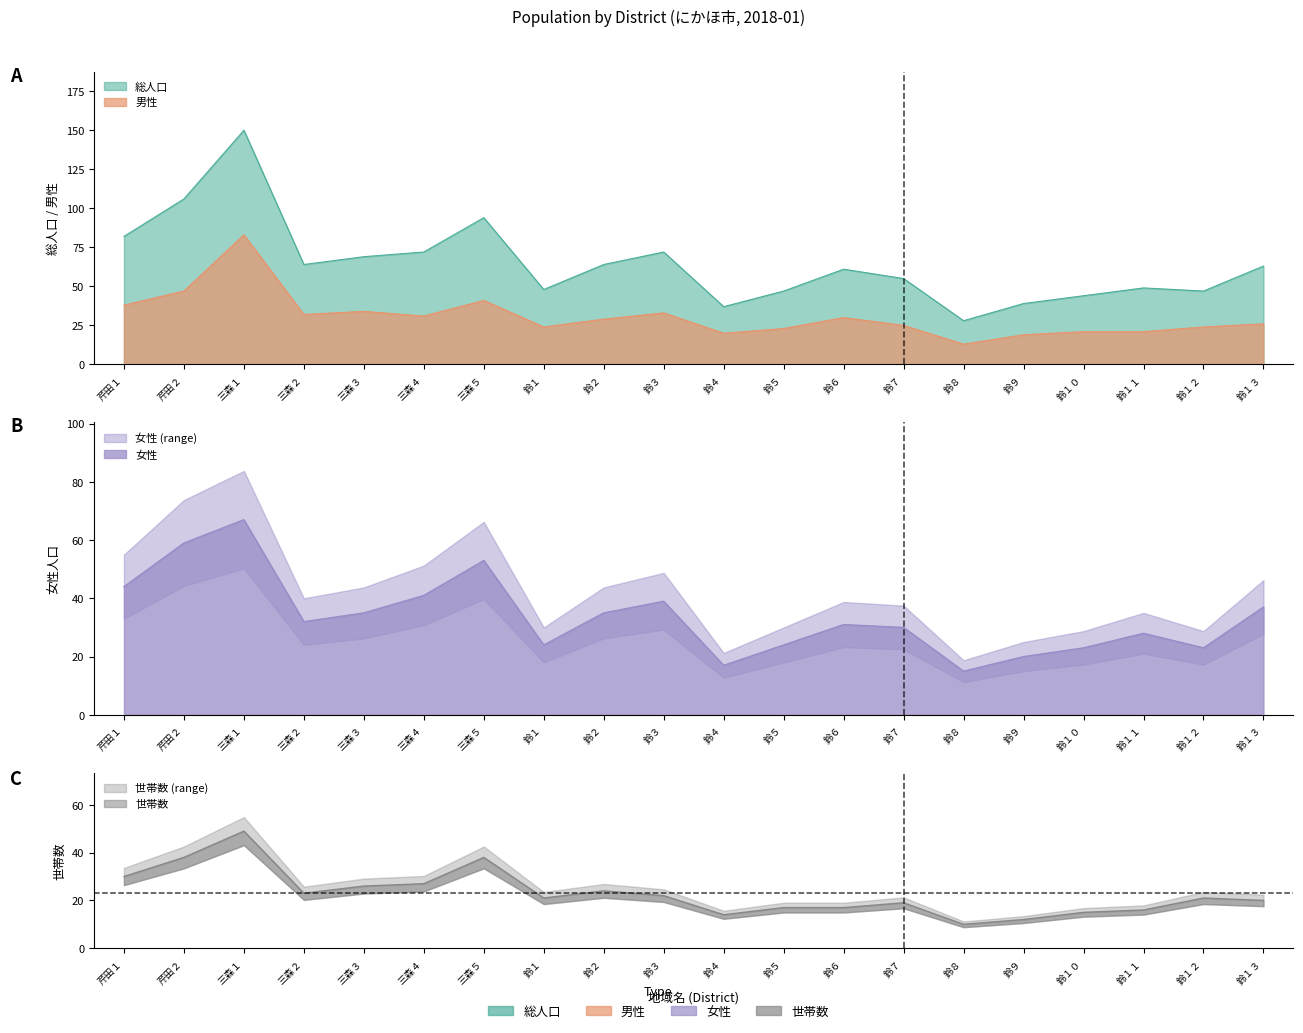

What is the label of the 10th point from the left?

鈴３